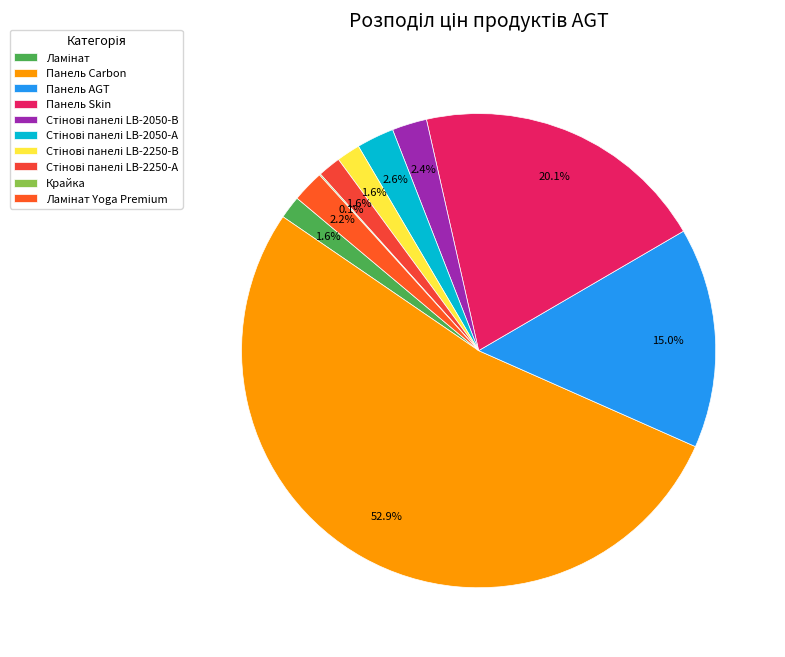

How many slices are in this pie chart?

10